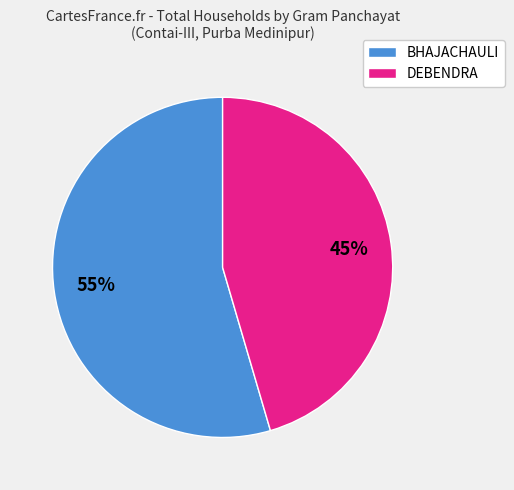

Between DEBENDRA and BHAJACHAULI, which is larger?

BHAJACHAULI